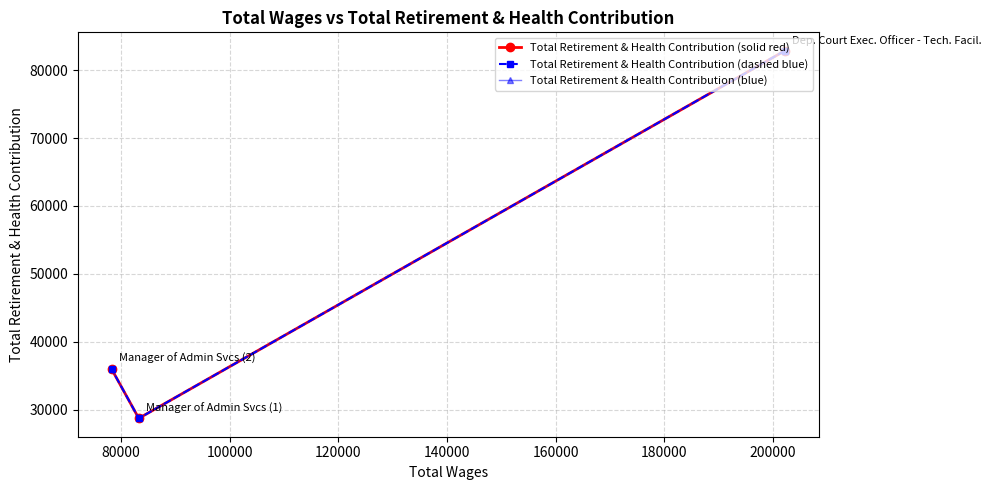

The Total Retirement & Health Contribution (solid red) series shows 40403 at 80000. True or false?

False